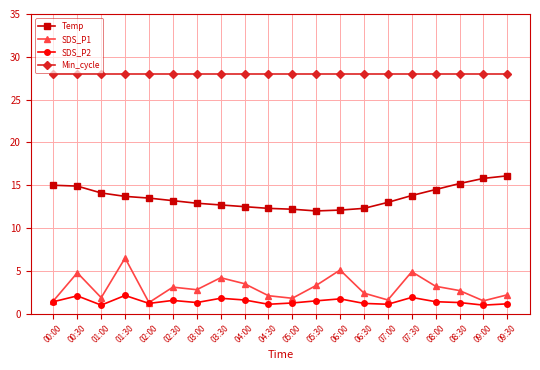

Between 07:30 and 08:00, which series saw the biggest shift?

SDS_P1